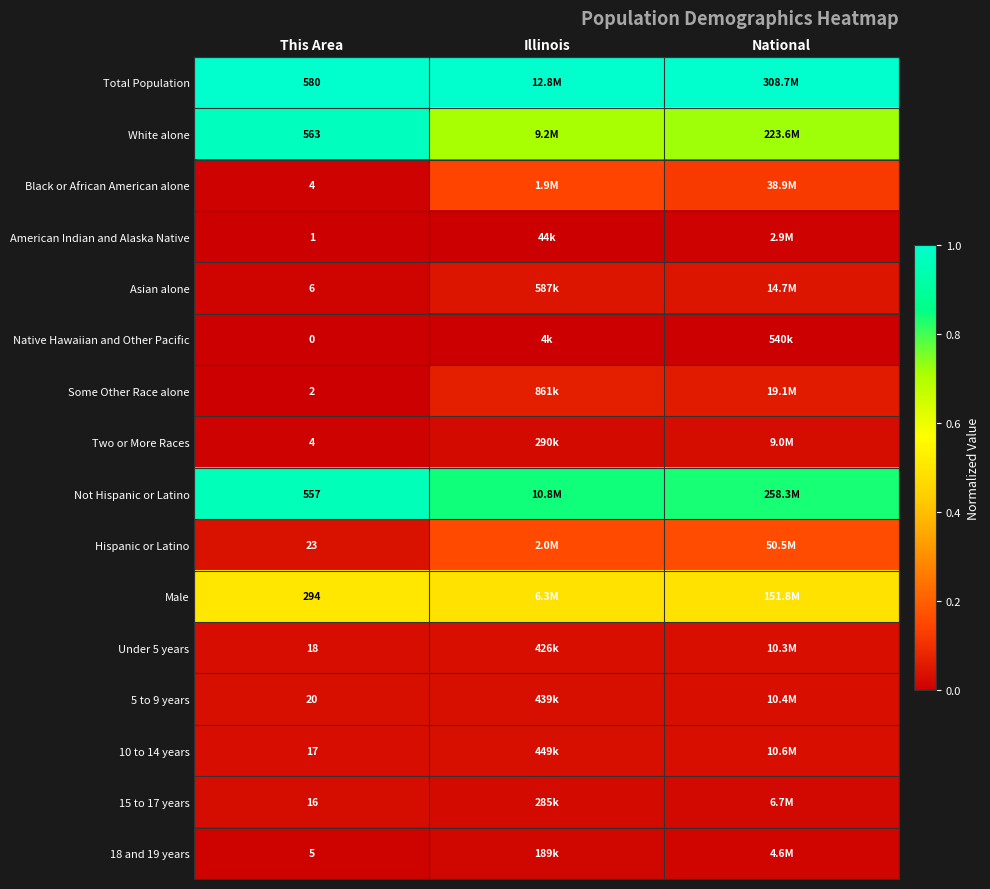

Which series has the largest total across all categories?

Total Population